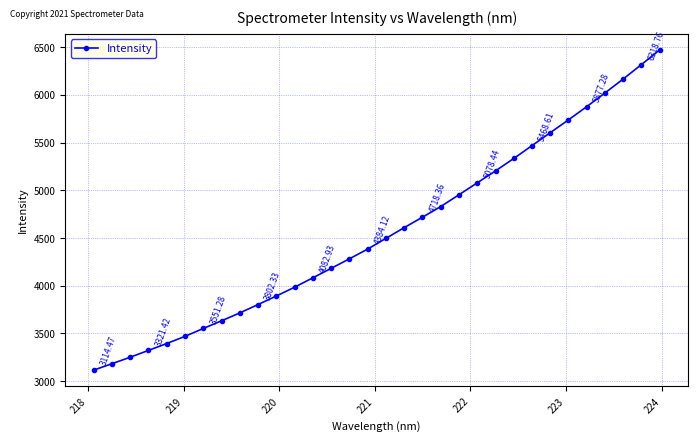

How many lines are shown in the chart?

1